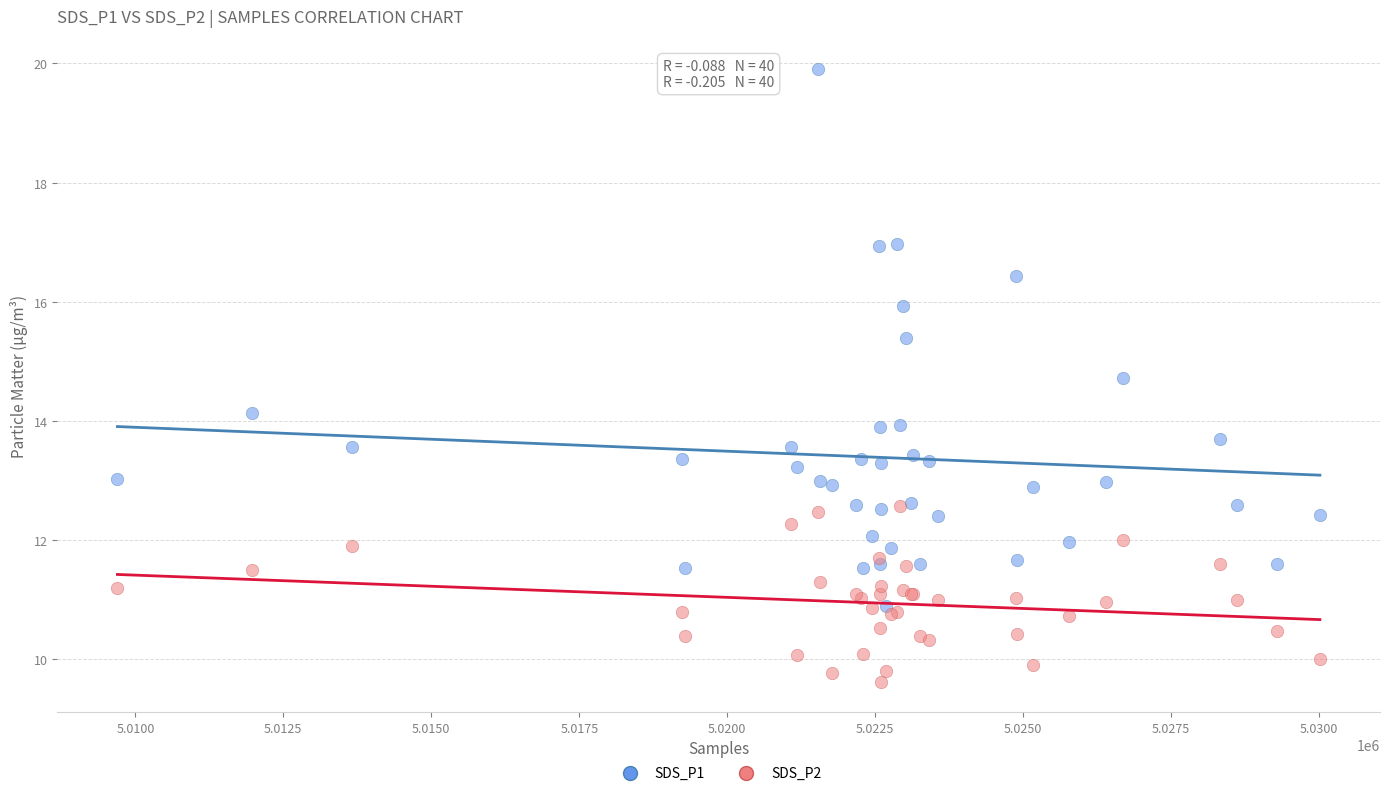

In the SDS_P1 series, what Y value is closest to 15?

14.7